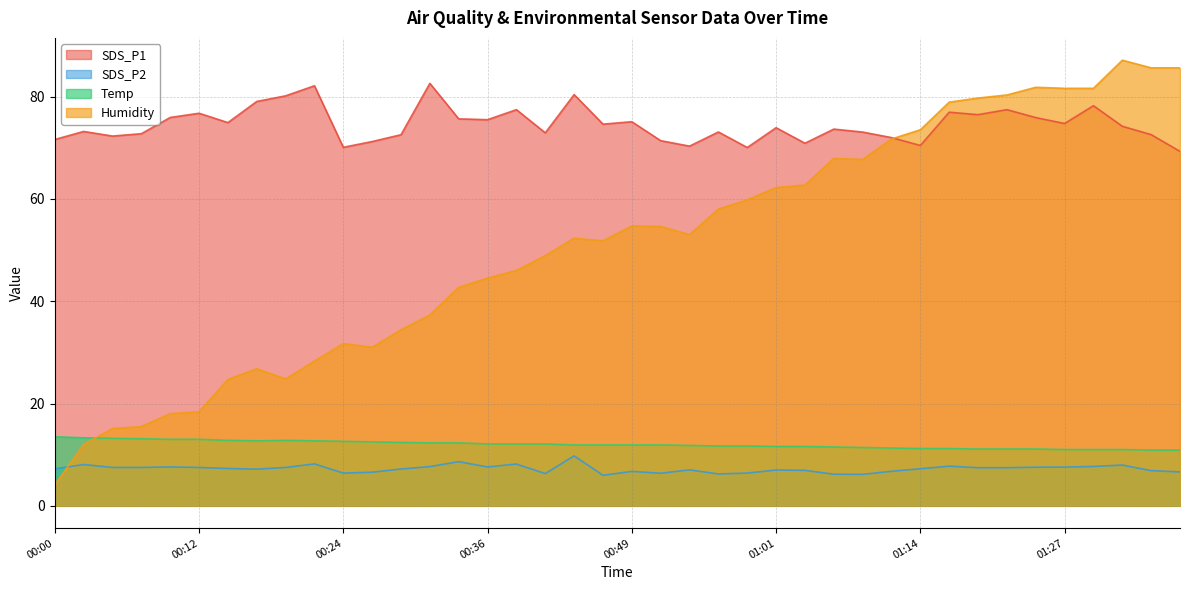

Which has a higher value, 00:58 or 00:39?

00:39